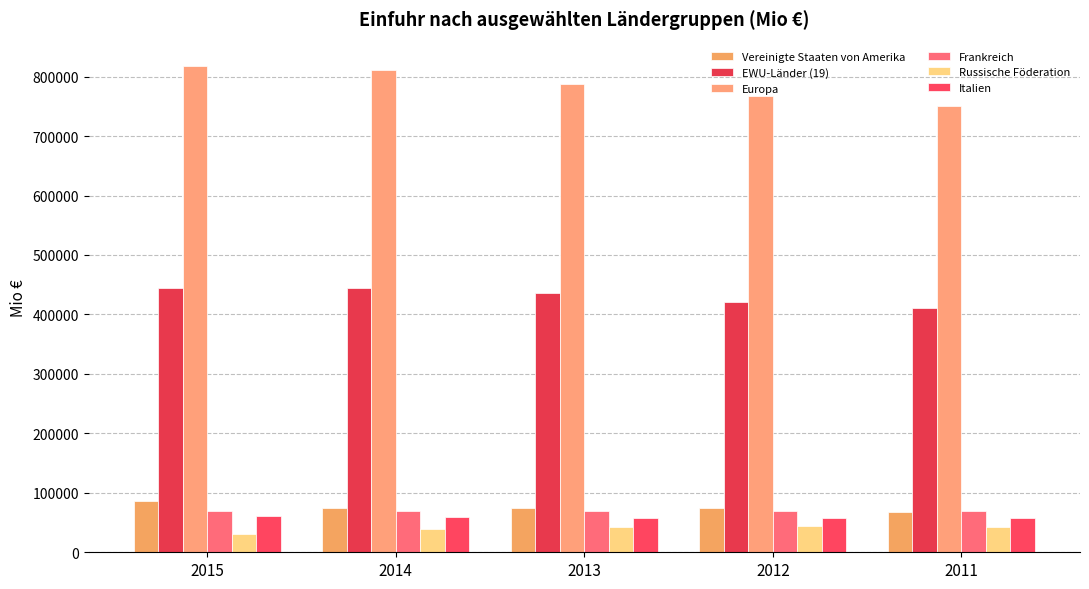

At which category does the chart reach its minimum across all series?

2015